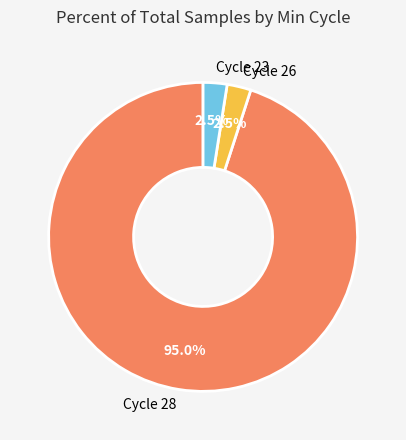

Does Cycle 26 represent more than half of the total?

No